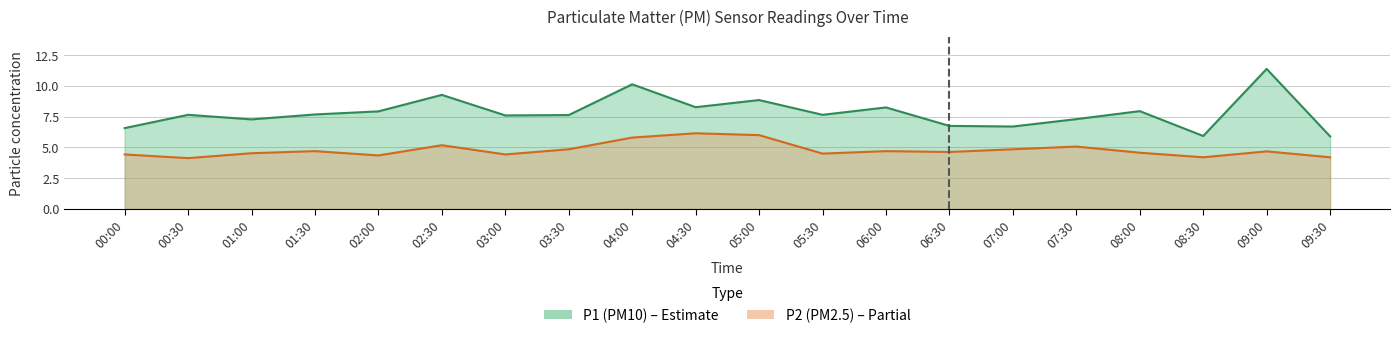

What is the value of the P2 point at the 1st from the left?

4.4